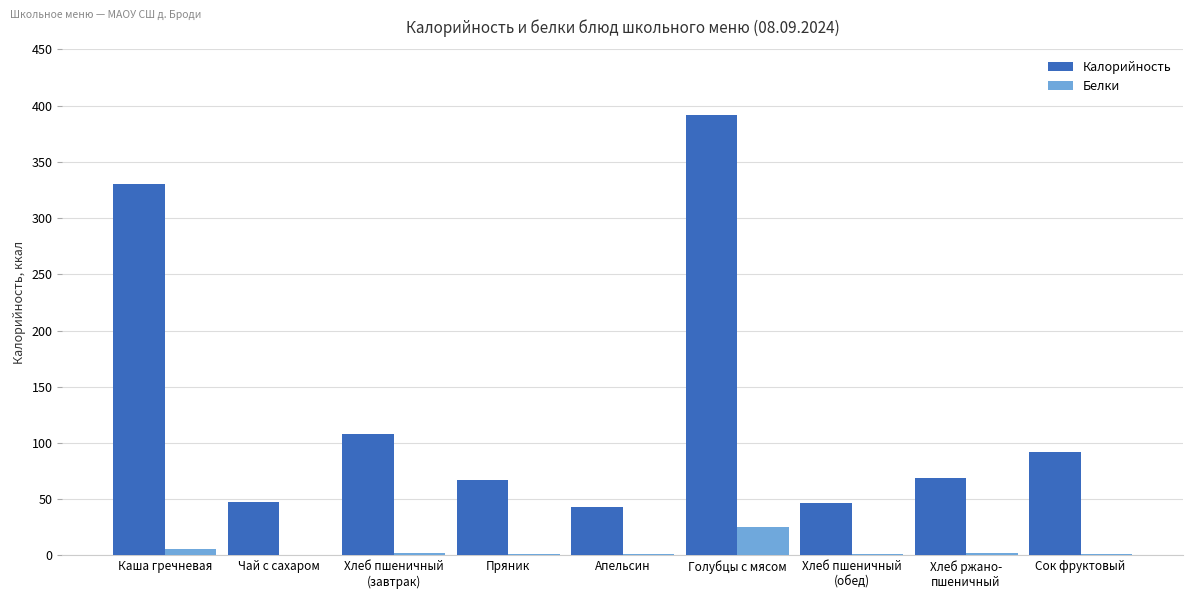

The Калорийность series shows 43.0 at Апельсин. True or false?

True